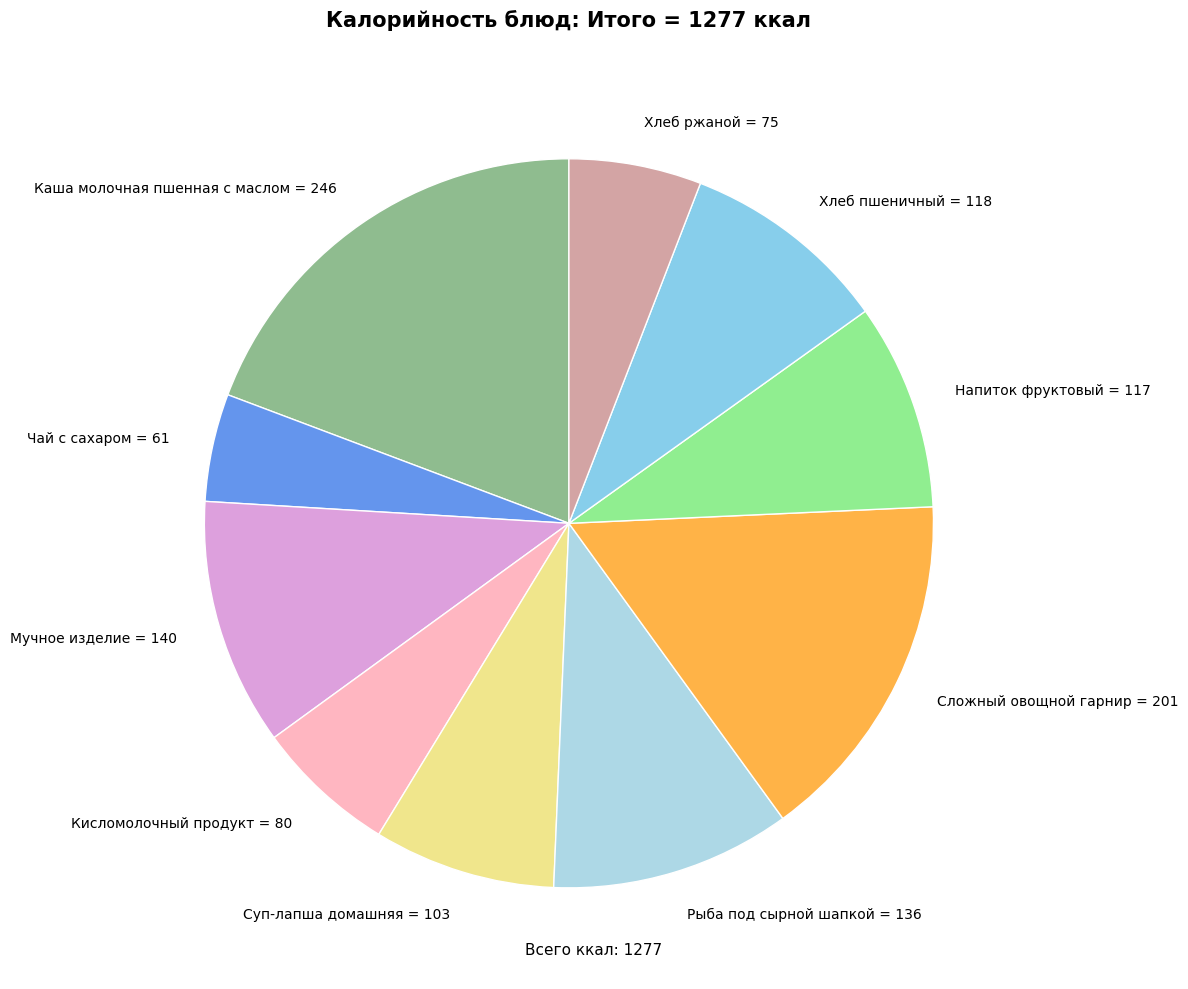

Is there any slice that represents more than half of the pie?

No